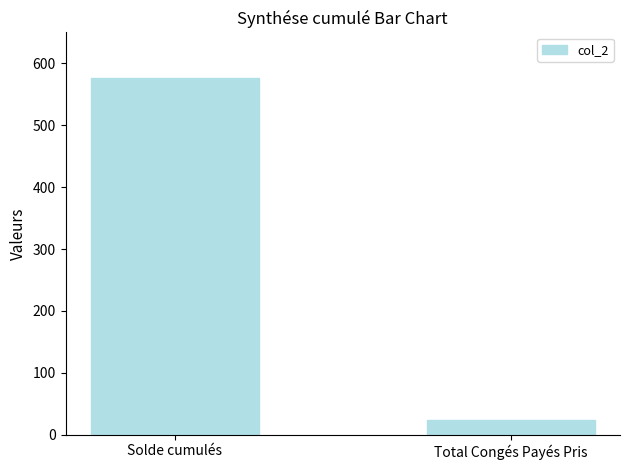

Read the value at Total Congés Payés Pris.

24.0